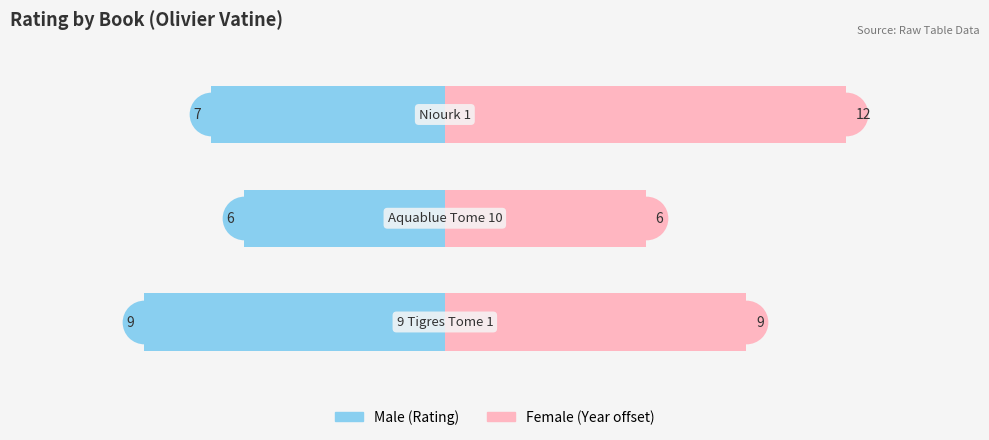

At how many categories does at least one series exceed 9?

1